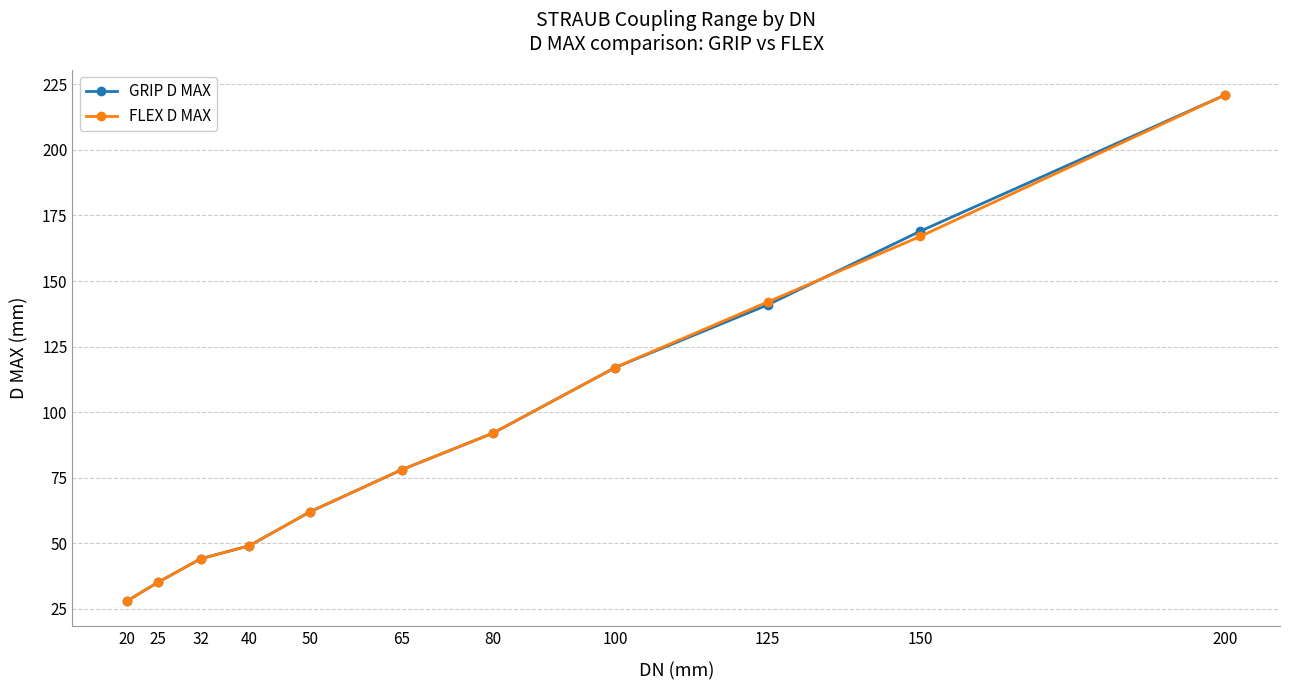

At which label is FLEX D MAX closest to 124?

100